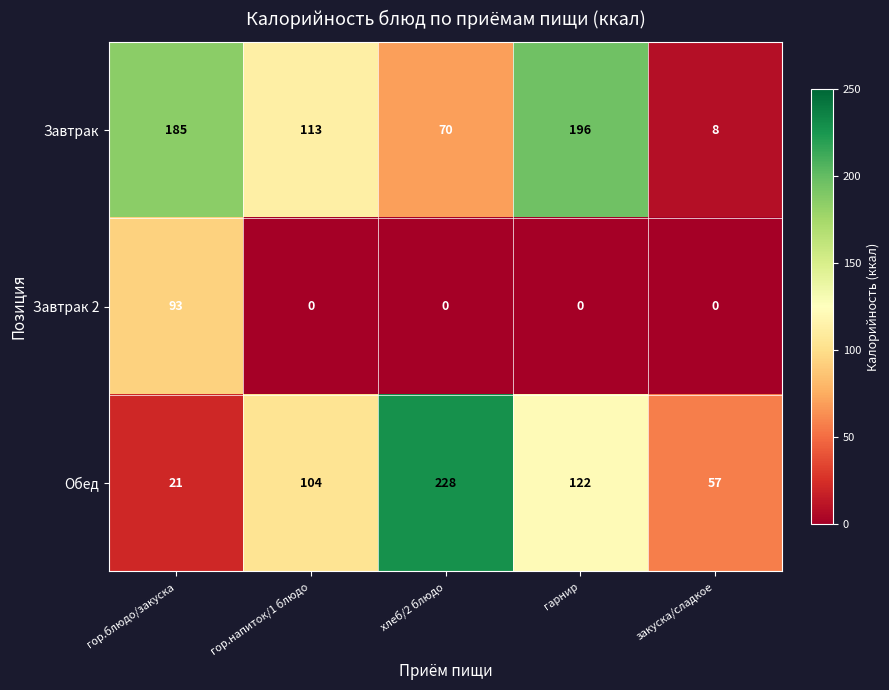

At which label is Обед closest to 124?

гарнир